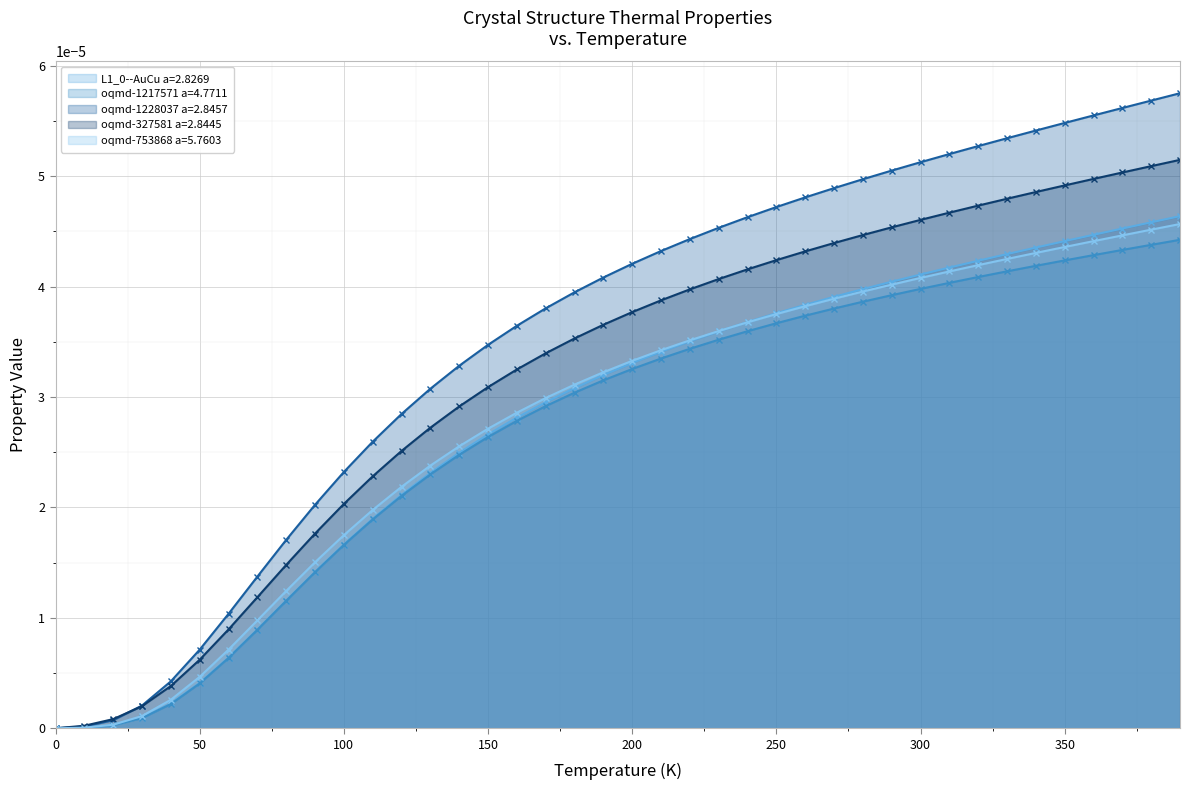

Reading right to left, transcribe all the data shown in this chart.

L1_0--AuCu a=2.8269: 0.0	0.0	0.0	0.0	0.0	0.0	0.0	0.0	0.0	0.0	0.0	0.0	0.0	0.0	0.0	0.0	0.0	0.0	0.0	0.0	0.0	0.0	0.0	0.0	0.0	0.0	0.0	0.0	0.0	0.0	0.0	0.0	0.0	0.0	0.0	0.0	0.0	0.0	0.0	0.0
oqmd-1217571 a=4.7711: 0.0	0.0	0.0	0.0	0.0	0.0	0.0	0.0	0.0	0.0	0.0	0.0	0.0	0.0	0.0	0.0	0.0	0.0	0.0	0.0	0.0	0.0	0.0	0.0	0.0	0.0	0.0	0.0	0.0	0.0	0.0	0.0	0.0	0.0	0.0	0.0	0.0	0.0	0.0	0.0
oqmd-1228037 a=2.8457: 0.0	0.0	0.0	0.0	0.0	0.0	0.0	0.0	0.0	0.0	0.0	0.0	0.0	0.0	0.0	0.0	0.0	0.0	0.0	0.0	0.0	0.0	0.0	0.0	0.0	0.0	0.0	0.0	0.0	0.0	0.0	0.0	0.0	0.0	0.0	0.0	0.0	0.0	0.0	0.0
oqmd-327581 a=2.8445: 0.0	0.0	0.0	0.0	0.0	0.0	0.0	0.0	0.0	0.0	0.0	0.0	0.0	0.0	0.0	0.0	0.0	0.0	0.0	0.0	0.0	0.0	0.0	0.0	0.0	0.0	0.0	0.0	0.0	0.0	0.0	0.0	0.0	0.0	0.0	0.0	0.0	0.0	0.0	0.0
oqmd-753868 a=5.7603: 0.0	0.0	0.0	0.0	0.0	0.0	0.0	0.0	0.0	0.0	0.0	0.0	0.0	0.0	0.0	0.0	0.0	0.0	0.0	0.0	0.0	0.0	0.0	0.0	0.0	0.0	0.0	0.0	0.0	0.0	0.0	0.0	0.0	0.0	0.0	0.0	0.0	0.0	0.0	0.0